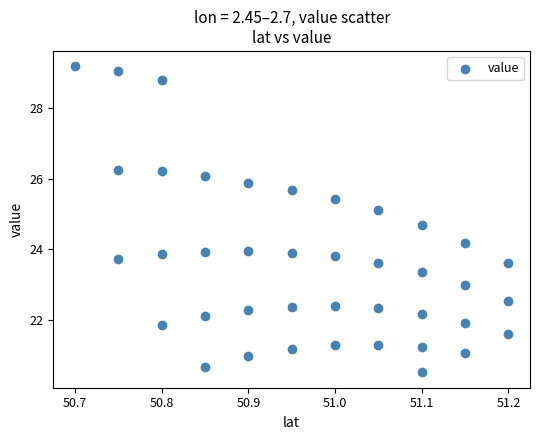

What is the range of X values (max minus min)?

0.5